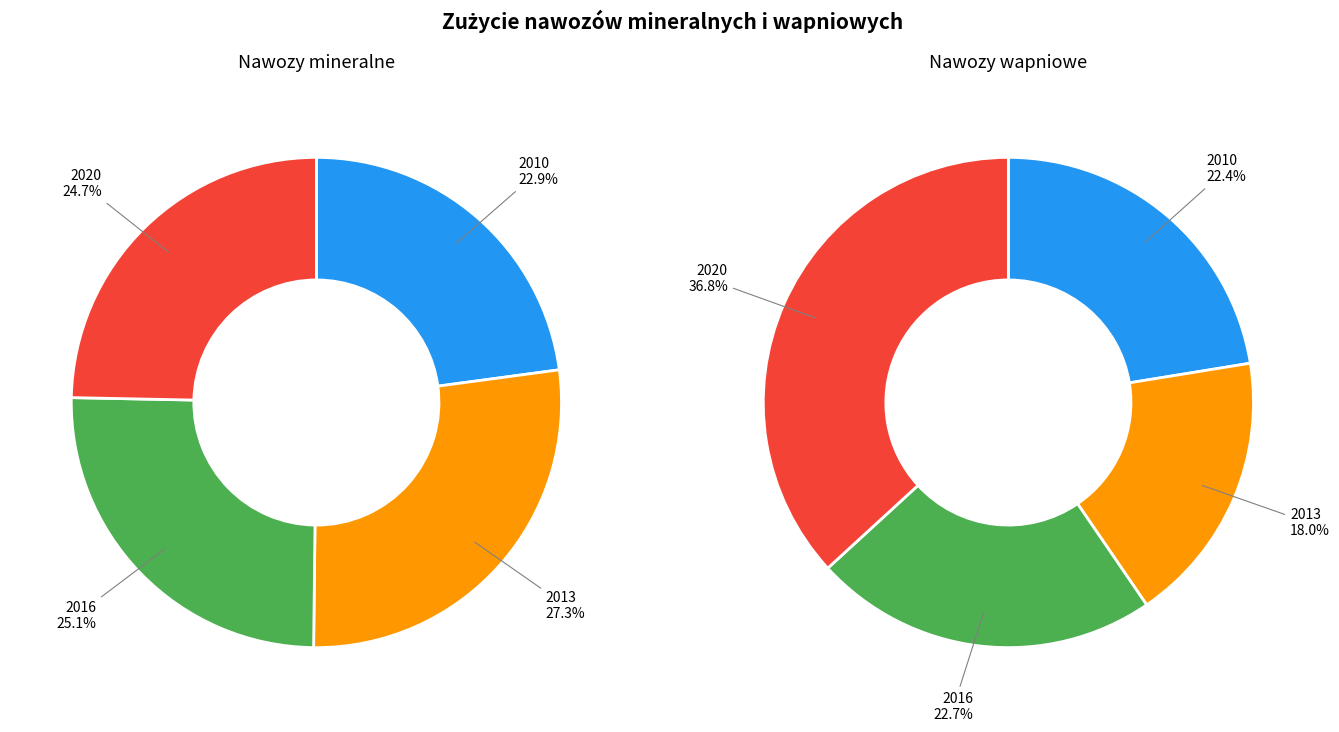

How many segments does this pie chart have?

4